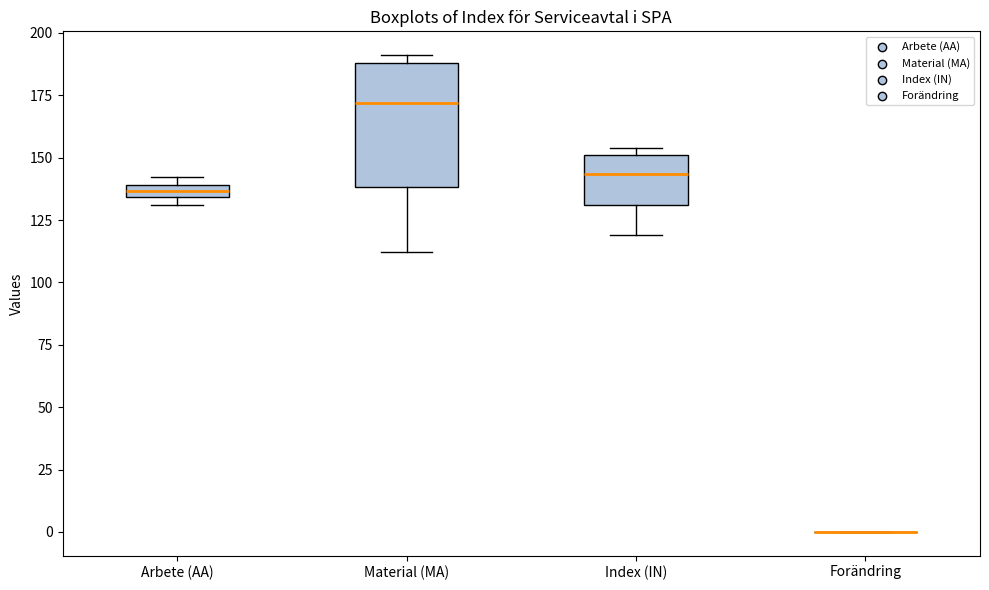

Where does the median line of the box for Index (IN) sit on the y-axis? The values are not printed on the chart, so give them approximately, as read against the axis.

145